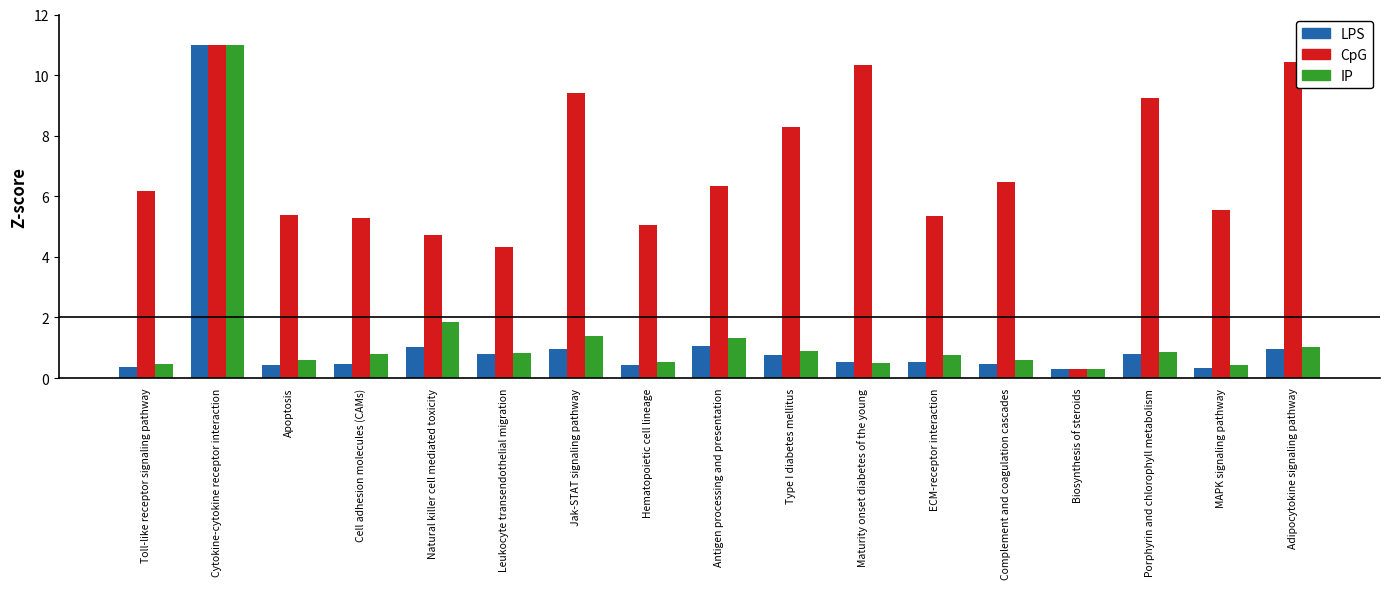

What is the difference between the highest and lowest values at Jak-STAT signaling pathway?

8.4